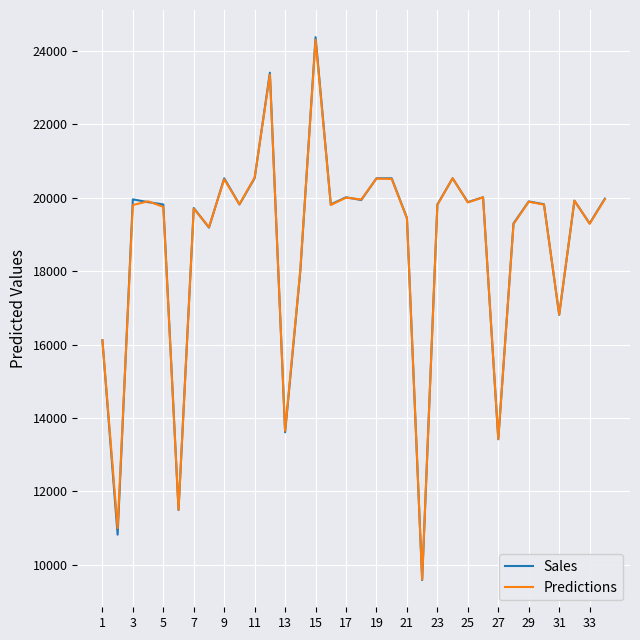

True or false: Sales and Predictions intersect in this chart.

True